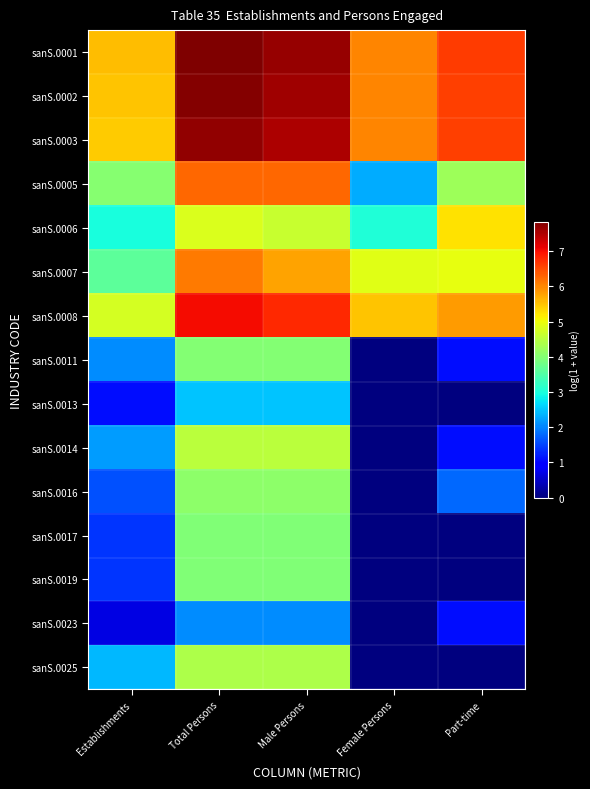

Reading left to right, list all the values displayed in this chart.

sanS.0001: Establishments=5.6	Total Persons=7.8	Male Persons=7.7	Female Persons=6.0	Part-time=6.6
sanS.0002: Establishments=5.5	Total Persons=7.8	Male Persons=7.6	Female Persons=6.0	Part-time=6.6
sanS.0003: Establishments=5.4	Total Persons=7.7	Male Persons=7.5	Female Persons=6.0	Part-time=6.6
sanS.0005: Establishments=4.0	Total Persons=6.3	Male Persons=6.2	Female Persons=2.3	Part-time=4.2
sanS.0006: Establishments=3.0	Total Persons=4.8	Male Persons=4.6	Female Persons=3.0	Part-time=5.3
sanS.0007: Establishments=3.6	Total Persons=6.1	Male Persons=5.8	Female Persons=4.9	Part-time=4.9
sanS.0008: Establishments=4.7	Total Persons=7.0	Male Persons=6.8	Female Persons=5.5	Part-time=5.8
sanS.0011: Establishments=2.1	Total Persons=4.0	Male Persons=4.0	Female Persons=0.0	Part-time=1.1
sanS.0013: Establishments=1.1	Total Persons=2.5	Male Persons=2.5	Female Persons=0.0	Part-time=0.0
sanS.0014: Establishments=2.2	Total Persons=4.5	Male Persons=4.5	Female Persons=0.0	Part-time=1.1
sanS.0016: Establishments=1.6	Total Persons=4.1	Male Persons=4.1	Female Persons=0.0	Part-time=1.8
sanS.0017: Establishments=1.4	Total Persons=4.0	Male Persons=4.0	Female Persons=0.0	Part-time=0.0
sanS.0019: Establishments=1.4	Total Persons=4.0	Male Persons=4.0	Female Persons=0.0	Part-time=0.0
sanS.0023: Establishments=0.7	Total Persons=2.1	Male Persons=2.1	Female Persons=0.0	Part-time=1.1
sanS.0025: Establishments=2.4	Total Persons=4.4	Male Persons=4.4	Female Persons=0.0	Part-time=0.0